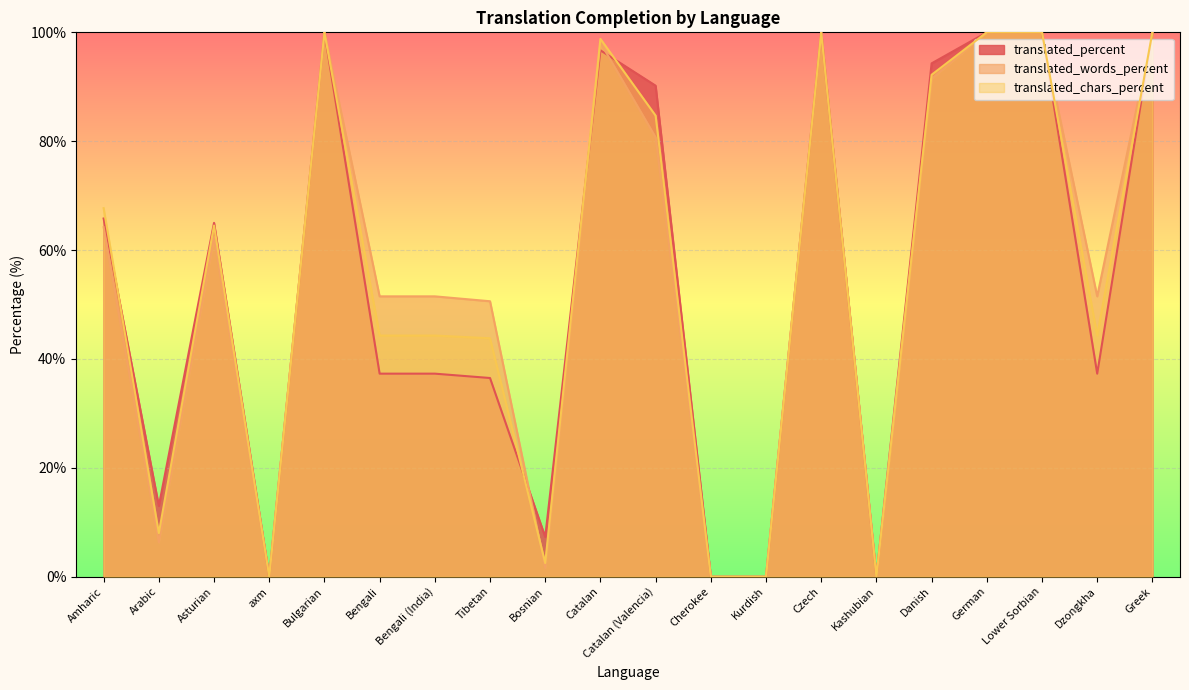

What position from the left is Danish?

16